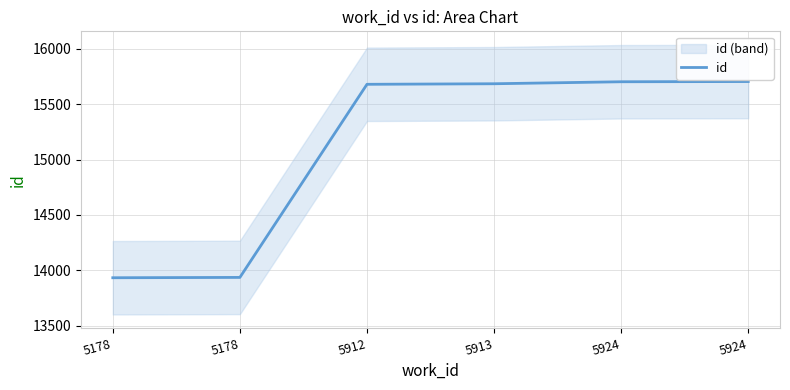

How many data points are above 15685?

2